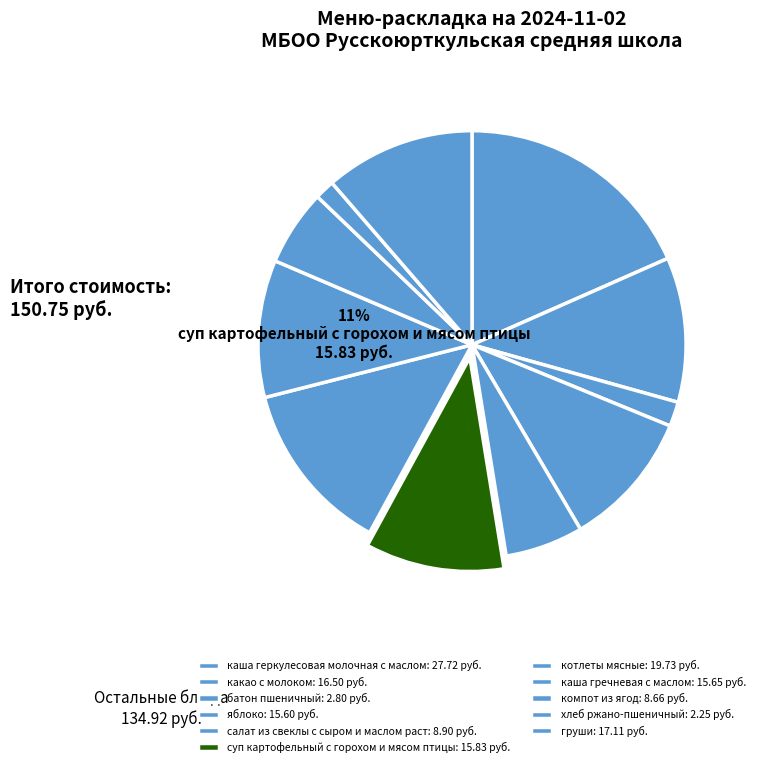

To the nearest percent, what is the average slice percentage?

9%